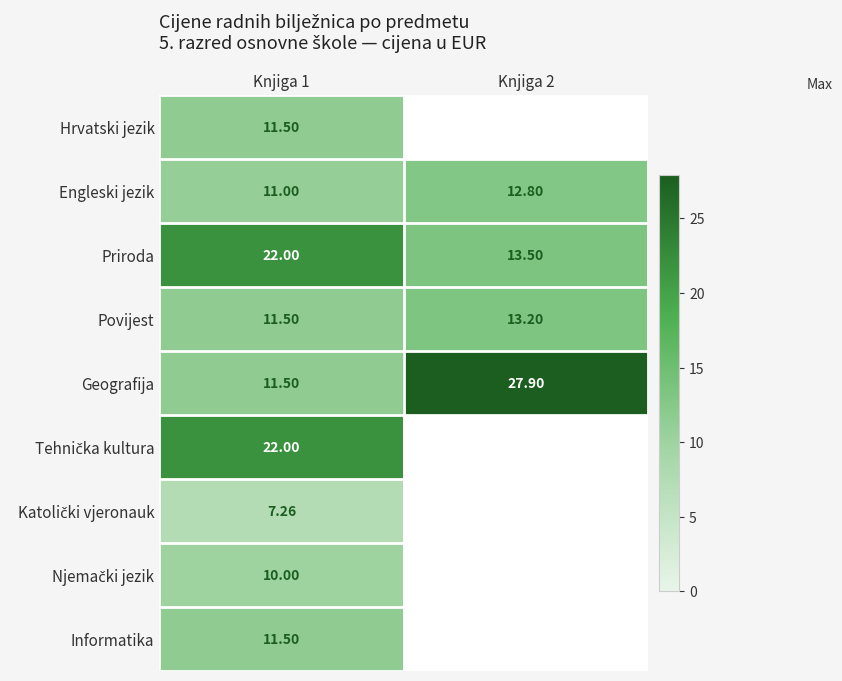

Is the value of Geografija at Knjiga 2 greater than the value of Informatika at Knjiga 1?

Yes